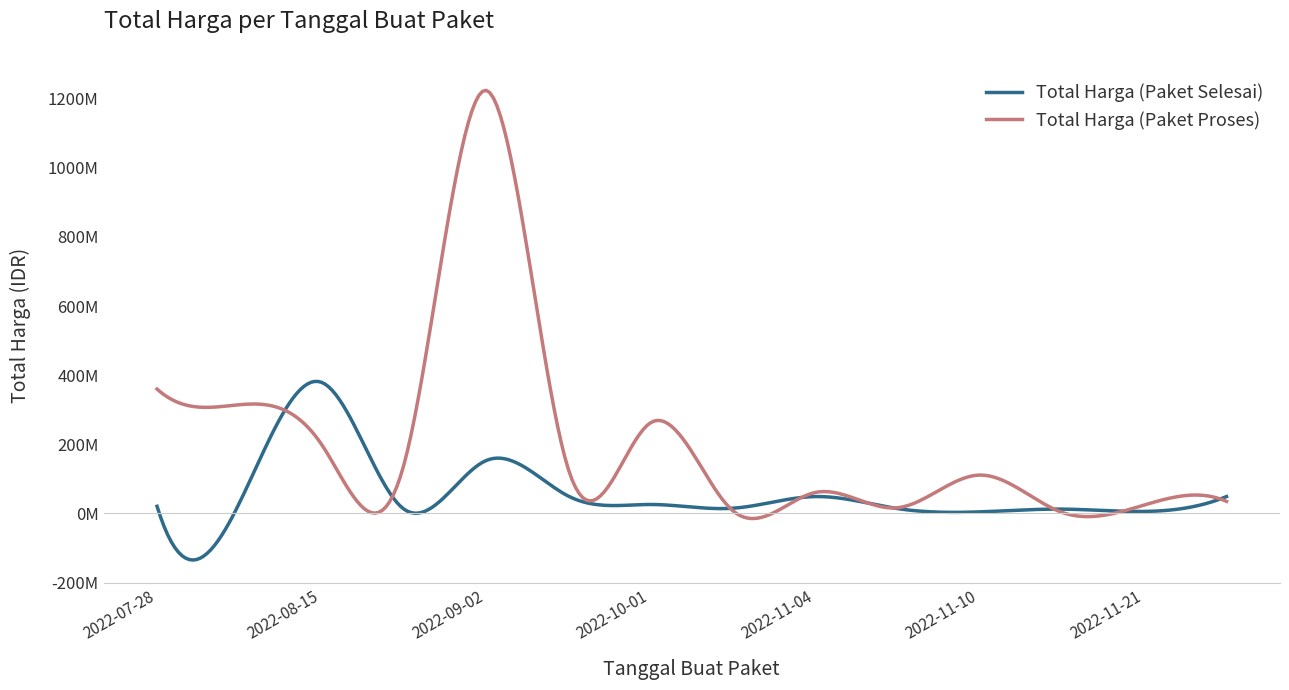

True or false: Total Harga (Paket Selesai) has more than 0 interior local peaks.

True